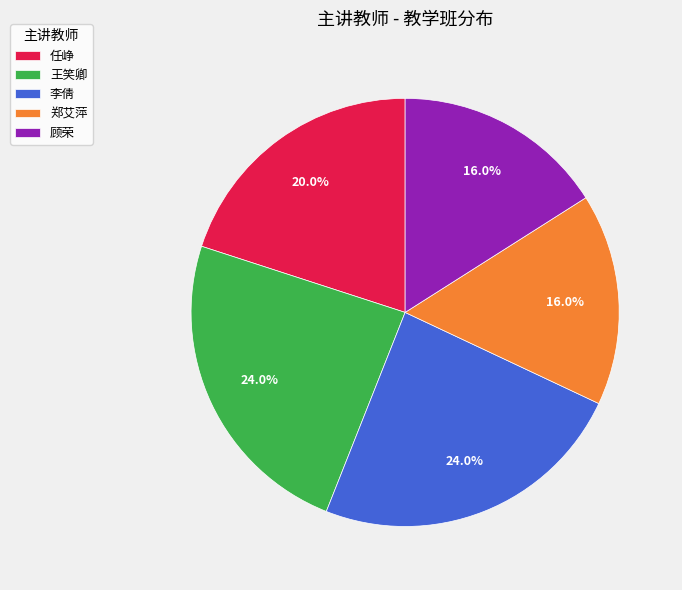

Between 顾荣 and 任峥, which is larger?

任峥